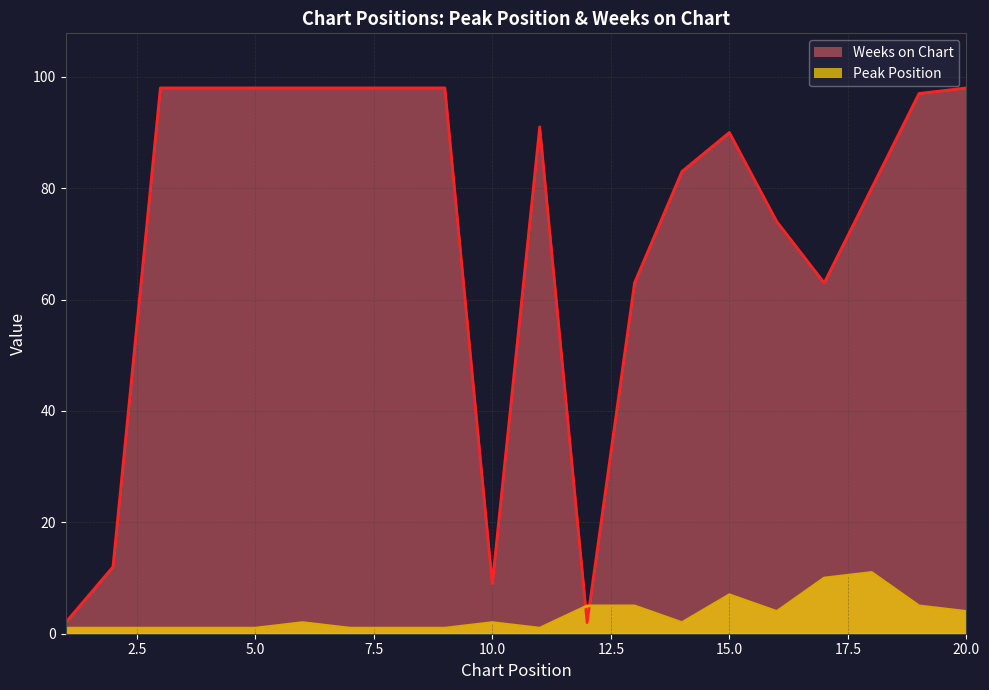

True or false: Peak Position and Weeks on Chart intersect in this chart.

True